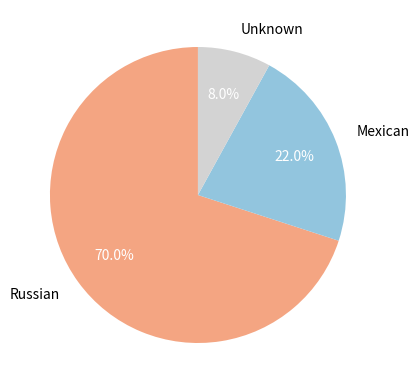

How many segments does this pie chart have?

3